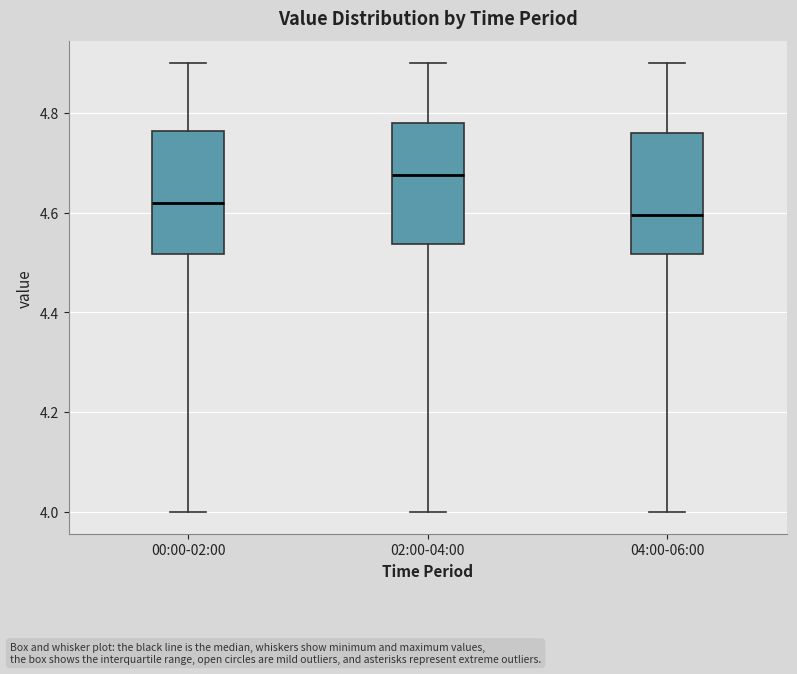

Reading left to right, read every box against the y-axis: the position of its median line, the range the box covers, and the ends of its whiskers. The values are not printed on the chart, so give them approximately, as read against the axis.

00:00-02:00: median 4.62, box 4.52 to 4.76, whiskers 4.00 to 4.90
02:00-04:00: median 4.68, box 4.54 to 4.78, whiskers 4.00 to 4.90
04:00-06:00: median 4.60, box 4.52 to 4.76, whiskers 4.00 to 4.90